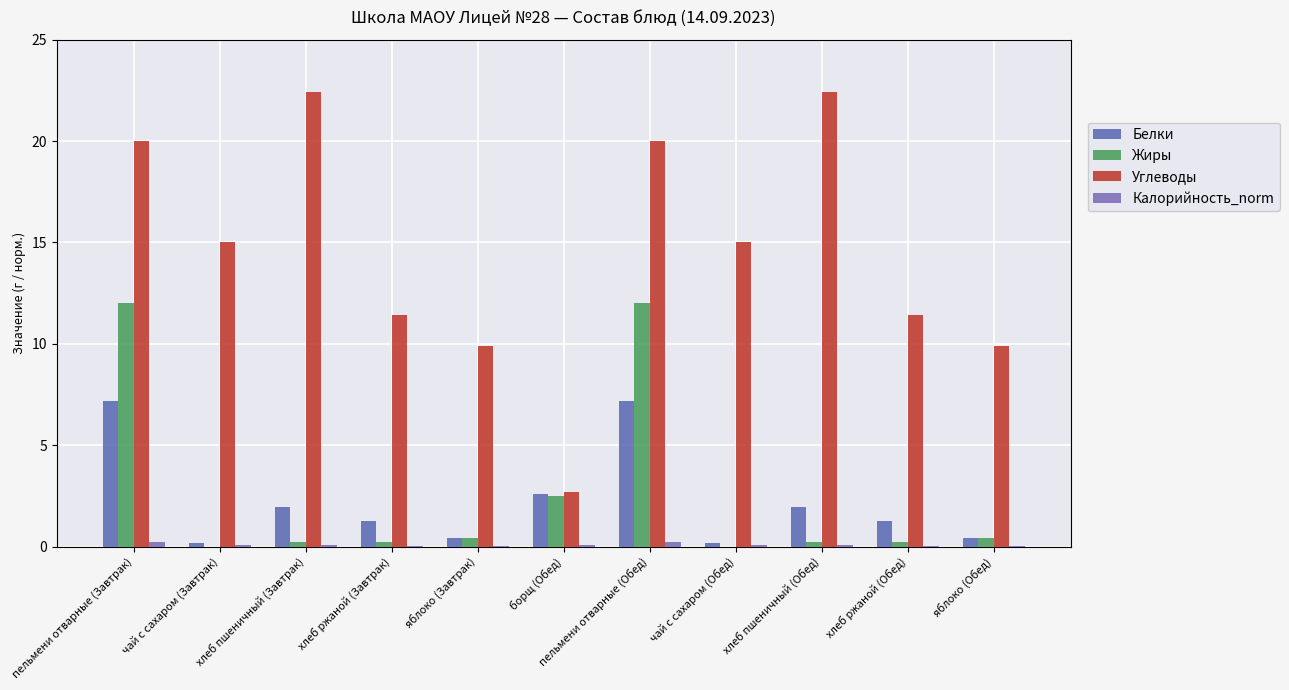

Which series has the largest range (max minus min)?

Углеводы